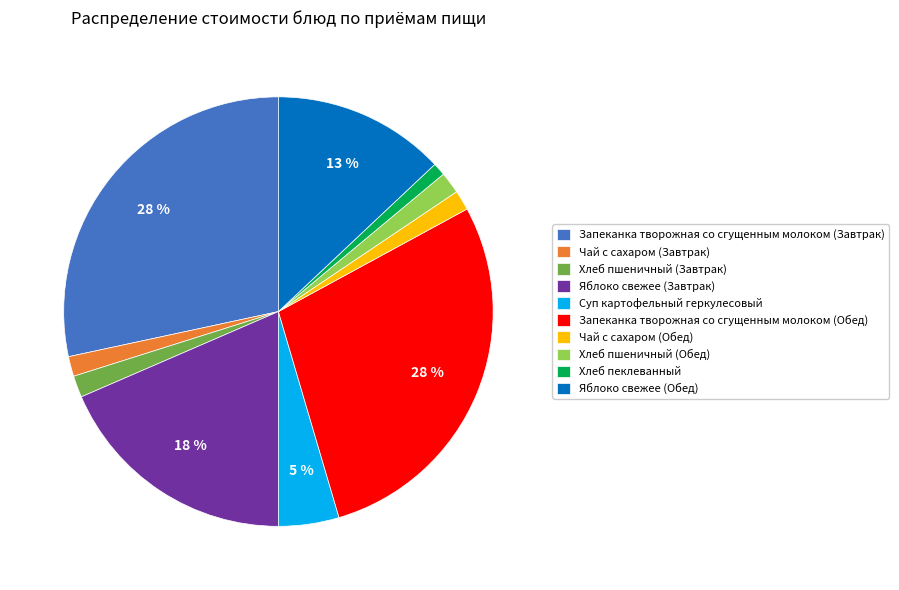

The Чай с сахаром (Завтрак) slice represents 13% of the pie. True or false?

False